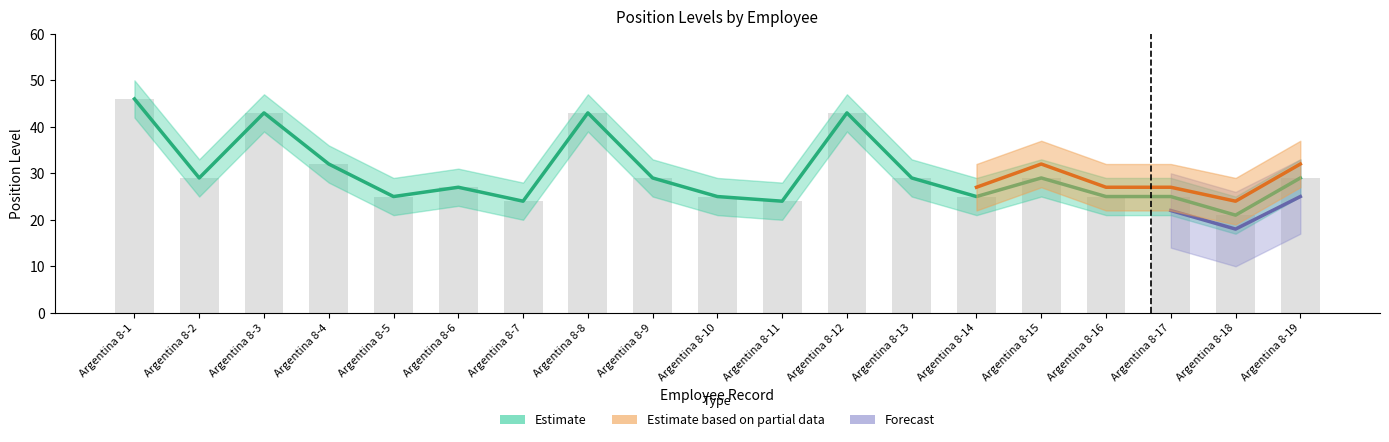

List the labels in order of Estimate value, smallest first.

Argentina 8-18, Argentina 8-7, Argentina 8-11, Argentina 8-5, Argentina 8-10, Argentina 8-14, Argentina 8-16, Argentina 8-17, Argentina 8-6, Argentina 8-2, Argentina 8-9, Argentina 8-13, Argentina 8-15, Argentina 8-19, Argentina 8-4, Argentina 8-3, Argentina 8-8, Argentina 8-12, Argentina 8-1